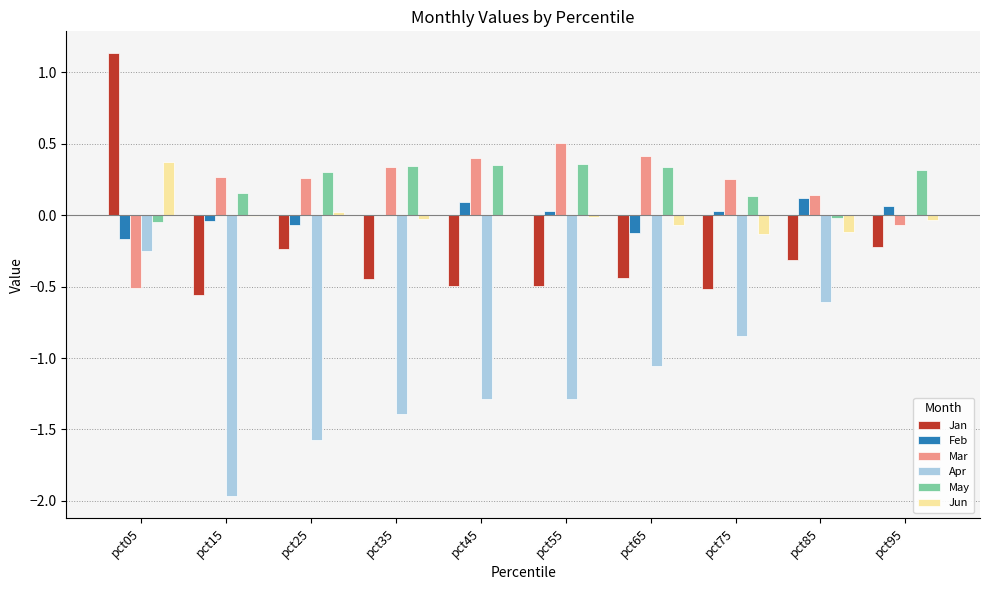

What is the sum of all Apr values?

-10.3